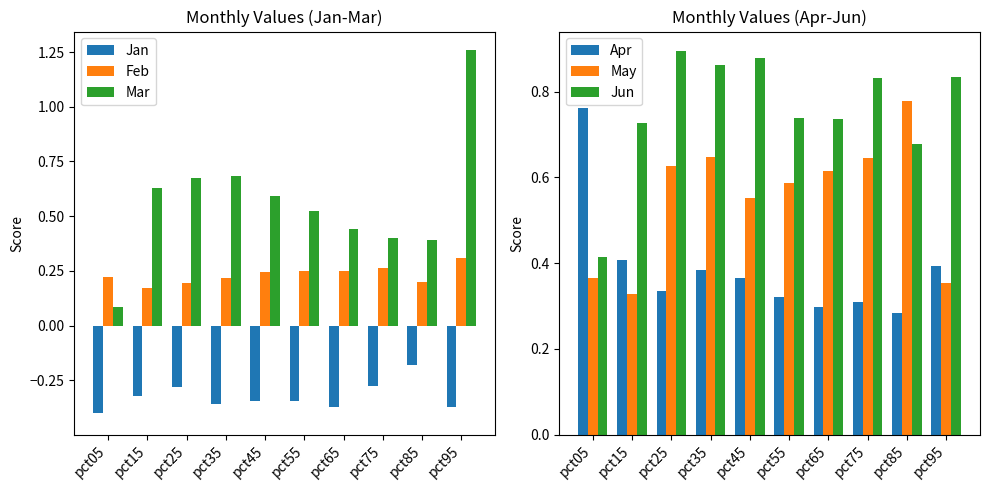

What is the average value of the Apr series?

0.4